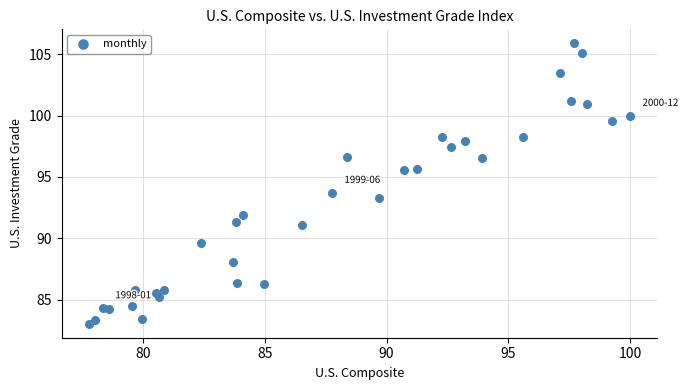

What Y value in the scatter plot is closest to 94?

93.7